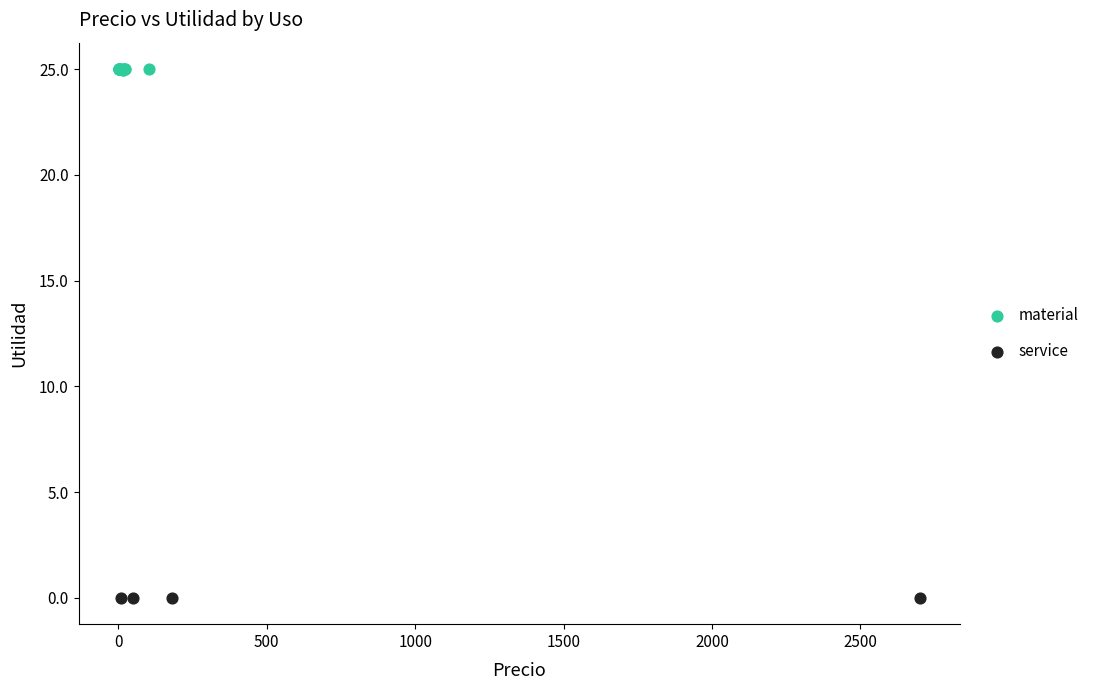

Which series contains the highest Y value?

material